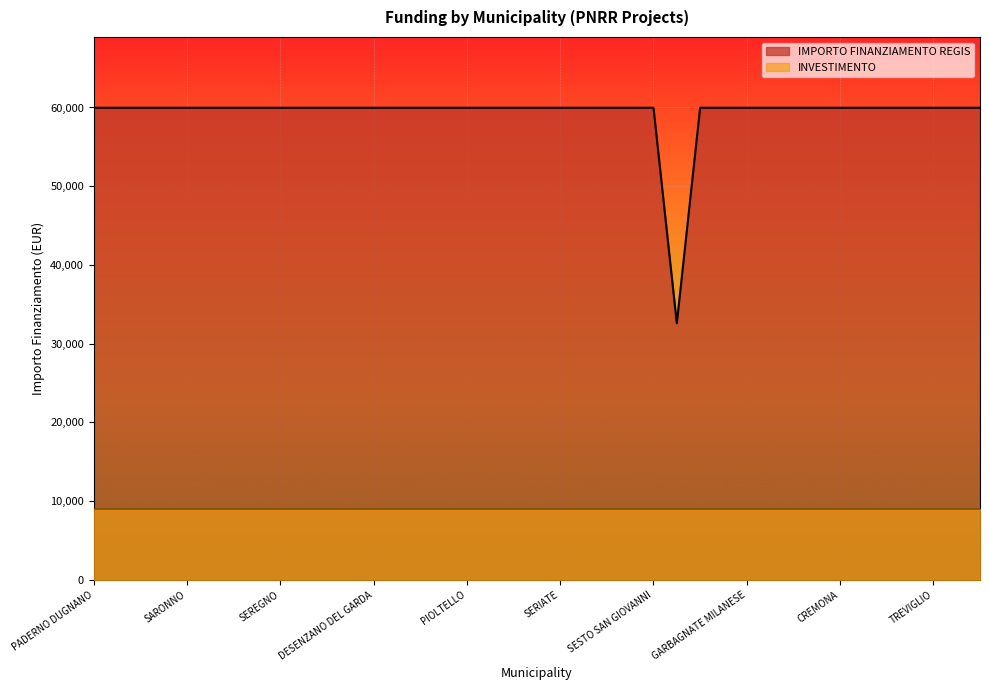

Which category has the highest value across all series?

PADERNO DUGNANO